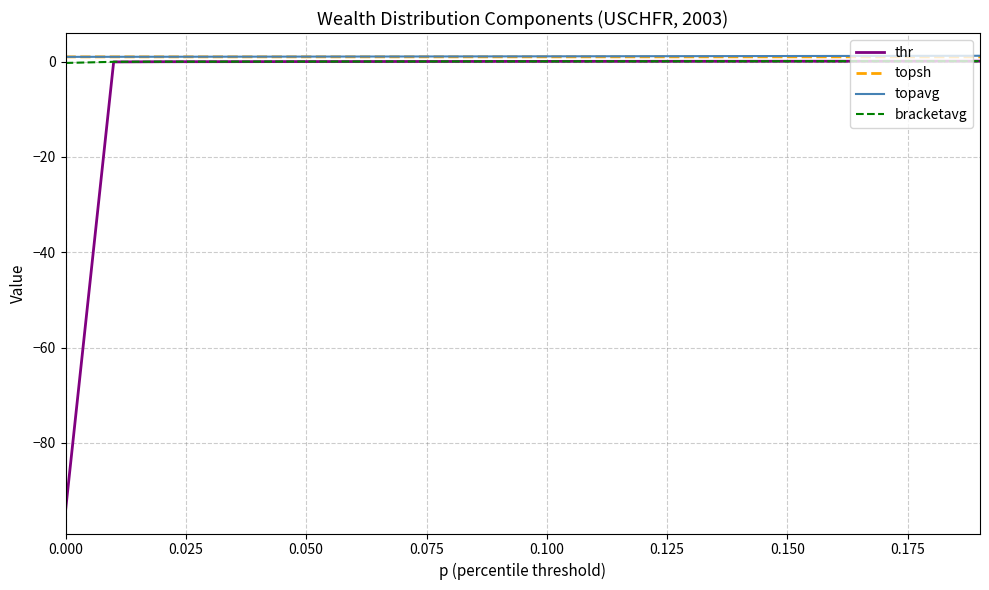

What is the minimum value for thr?

-94.2